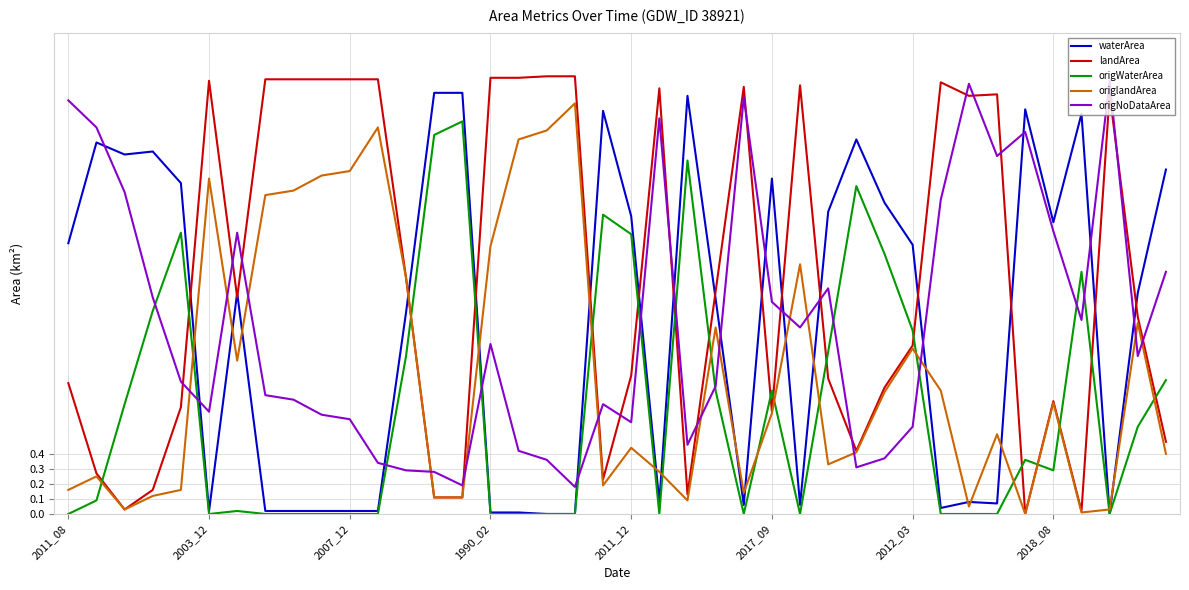

Which series ends up on top after the final intersection of origNoDataArea and waterArea?

waterArea